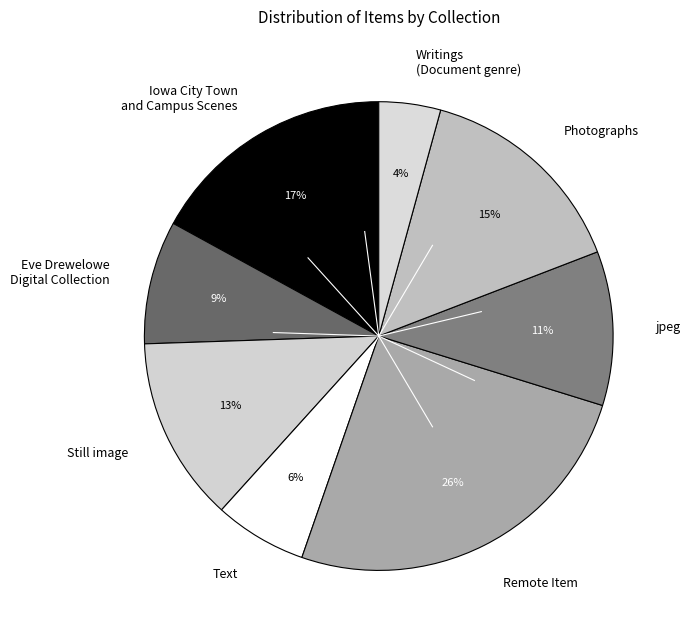

To the nearest percent, what is the difference between the jpeg and Still image slice percentages?

2%